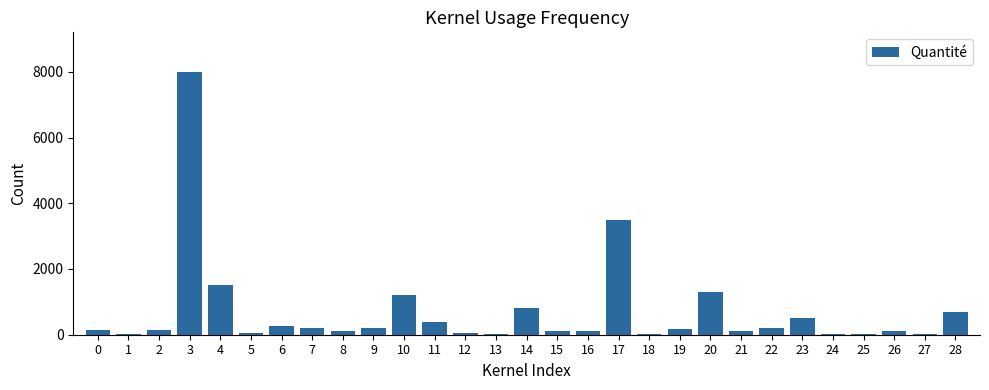

How many categories are shown in the chart?

29